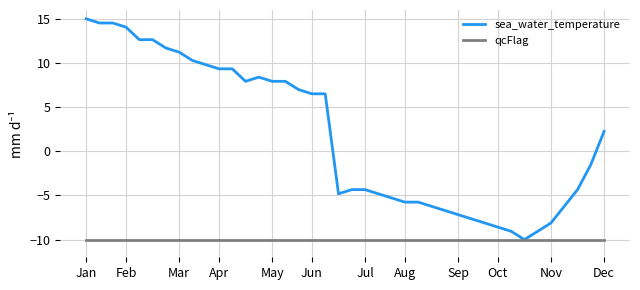

Which series has the largest total across all categories?

sea_water_temperature